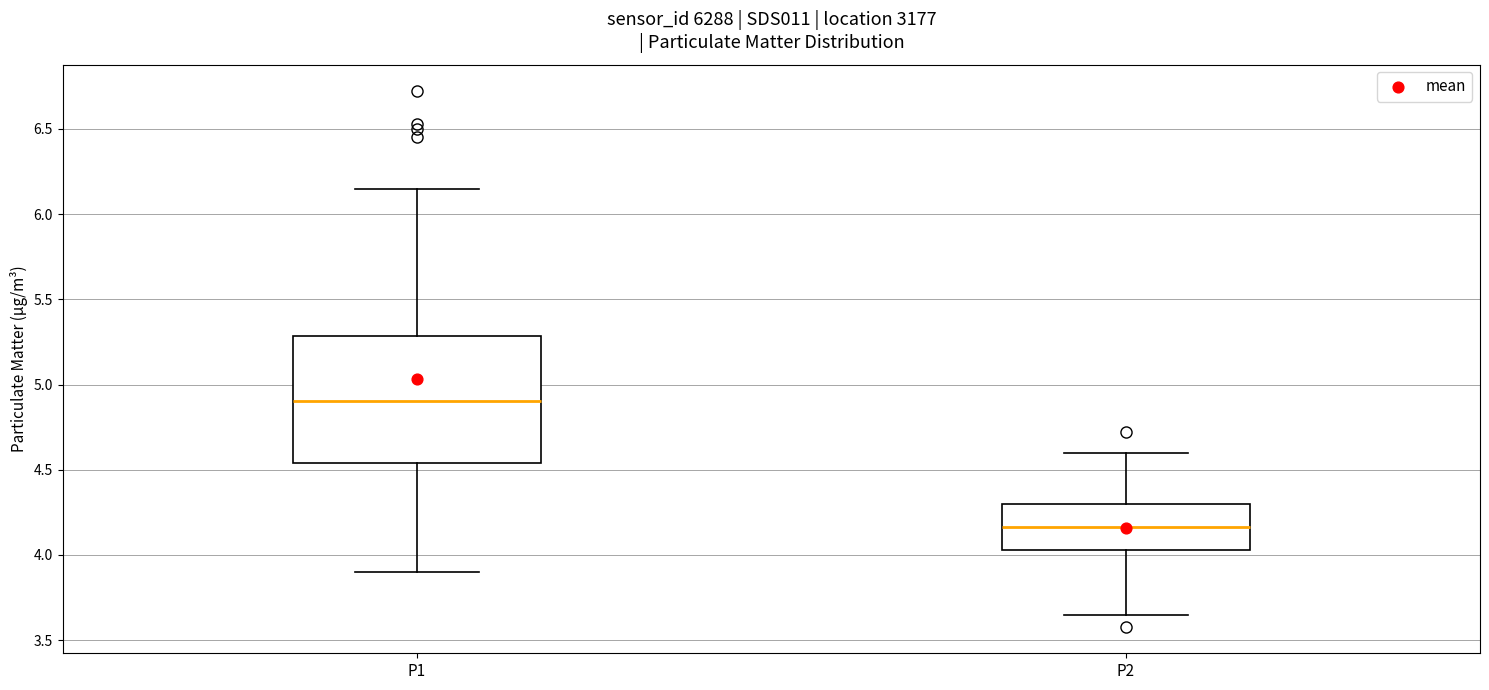

Reading left to right, transcribe this box plot: for each box, give where its median line is, the range the box spans, and where its two whiskers end, as read against the y-axis. The values are not printed on the chart, so give them approximately, as read against the axis.

P1: median 4.90, box 4.55 to 5.30, whiskers 3.90 to 6.15
P2: median 4.15, box 4.05 to 4.30, whiskers 3.65 to 4.60